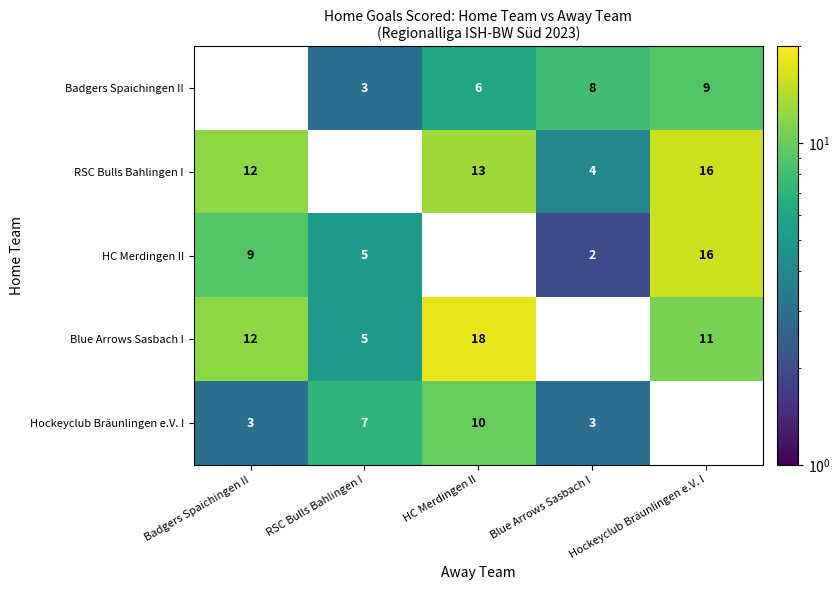

The Blue Arrows Sasbach I series shows 6 at Badgers Spaichingen II. True or false?

False